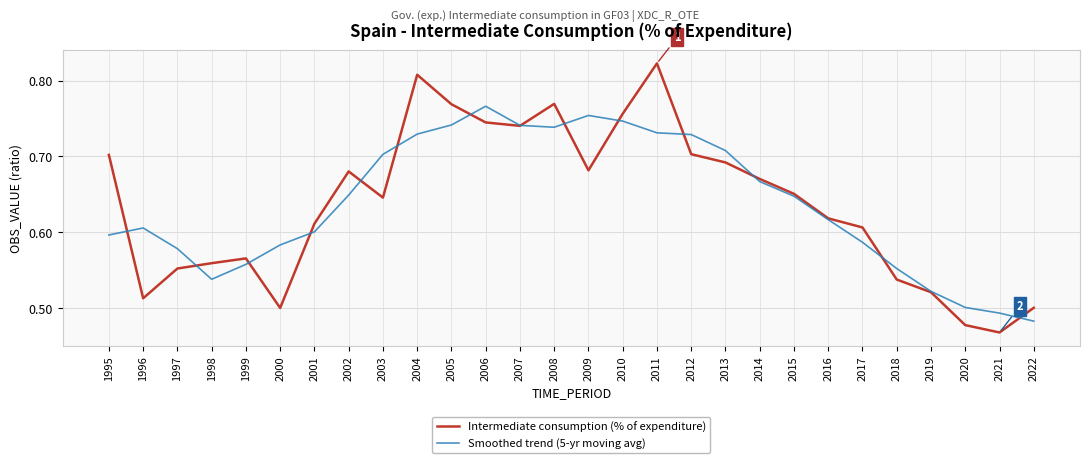

At which category is the sum across all series the highest?

2011